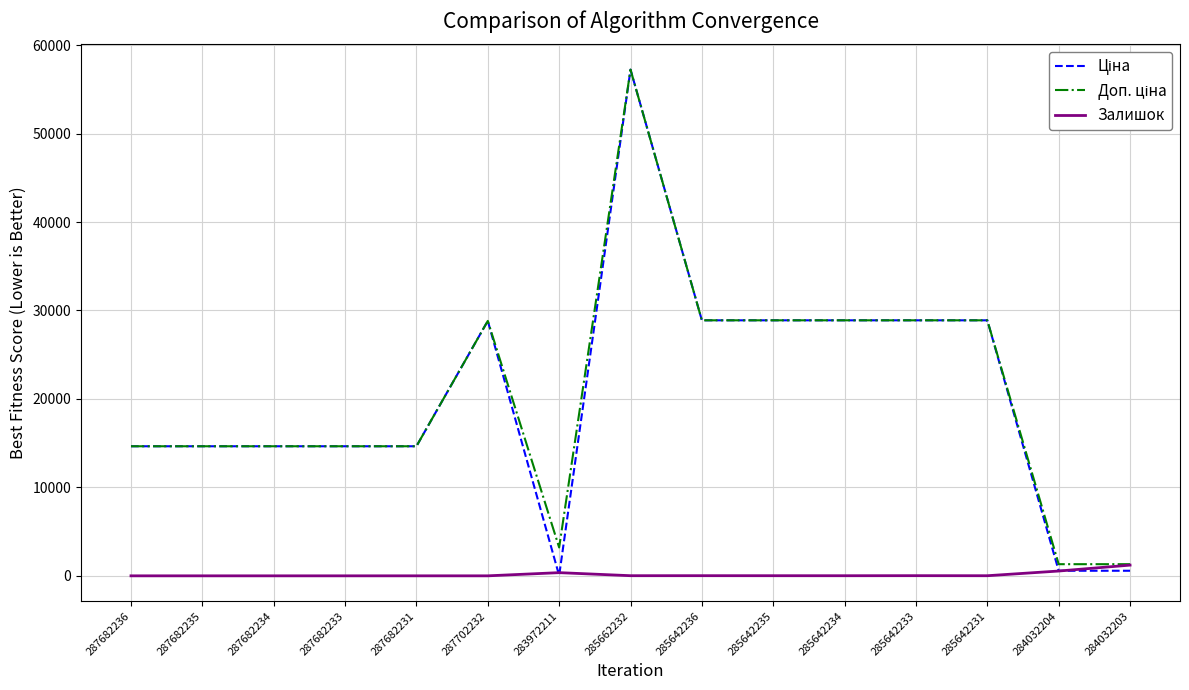

What is the greatest value displayed?

57235.5